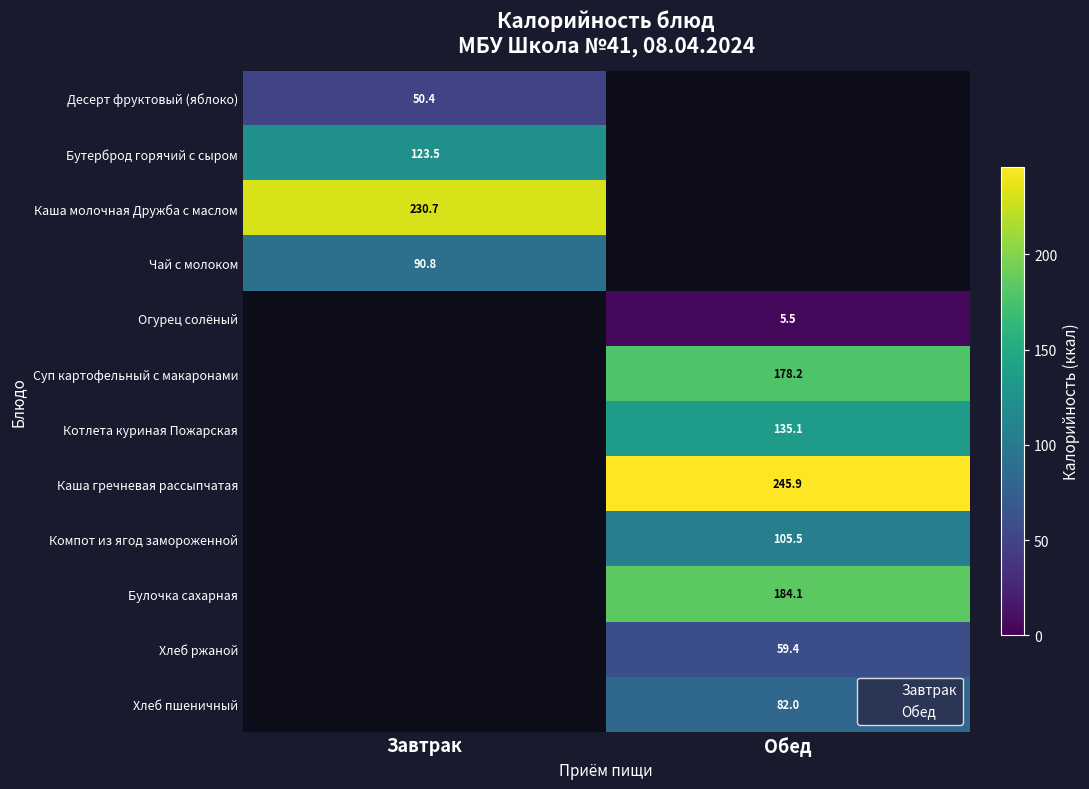

At how many categories does at least one series exceed 21?

2